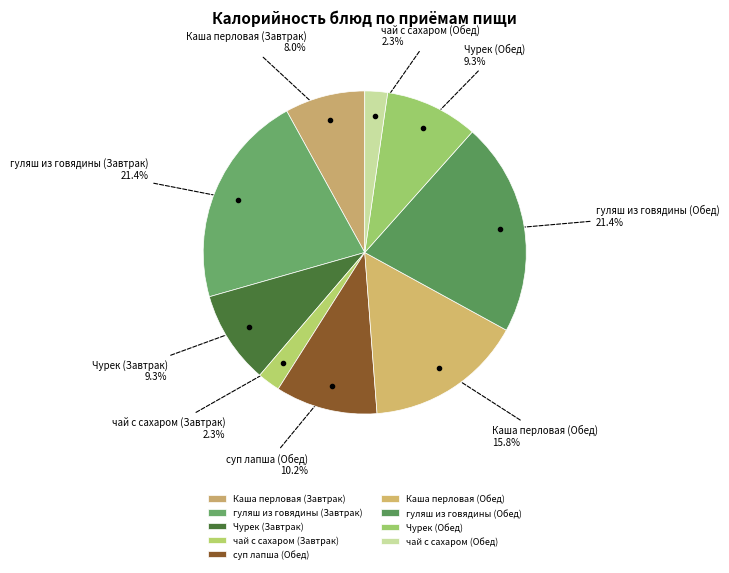

To the nearest percent, what is the combined percentage of чай с сахаром (Обед) and Каша перловая (Обед)?

18%